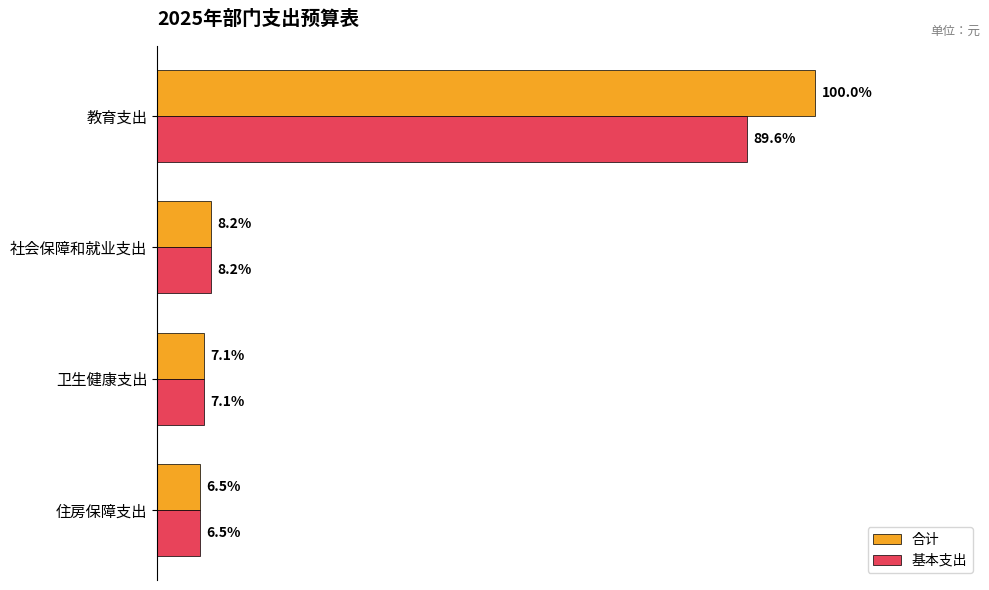

What are all the series names shown in the legend?

合计, 基本支出